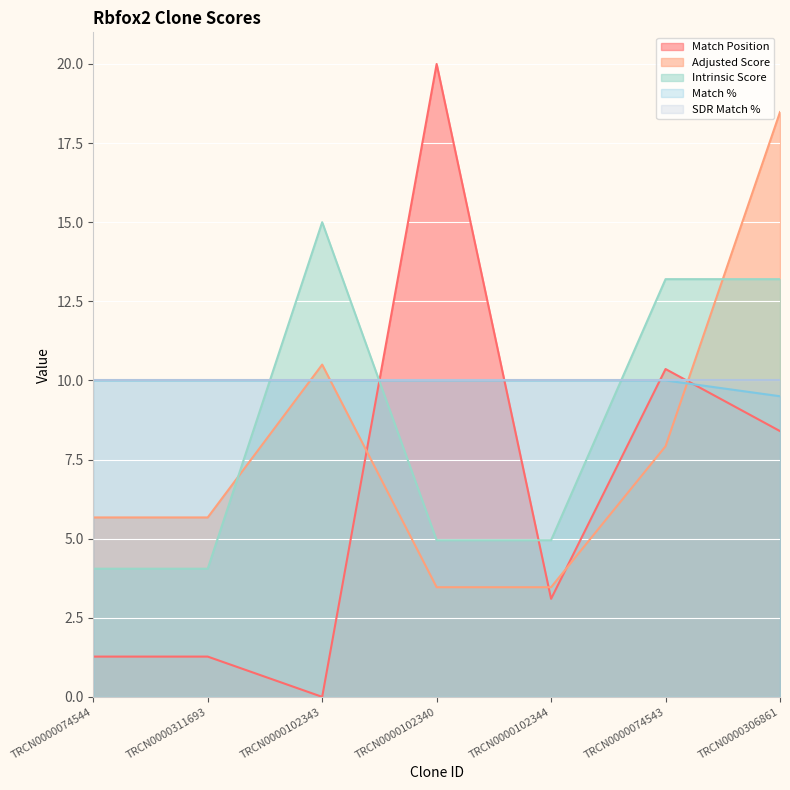

What is the difference between the highest and lowest values at TRCN0000102343?

15.0